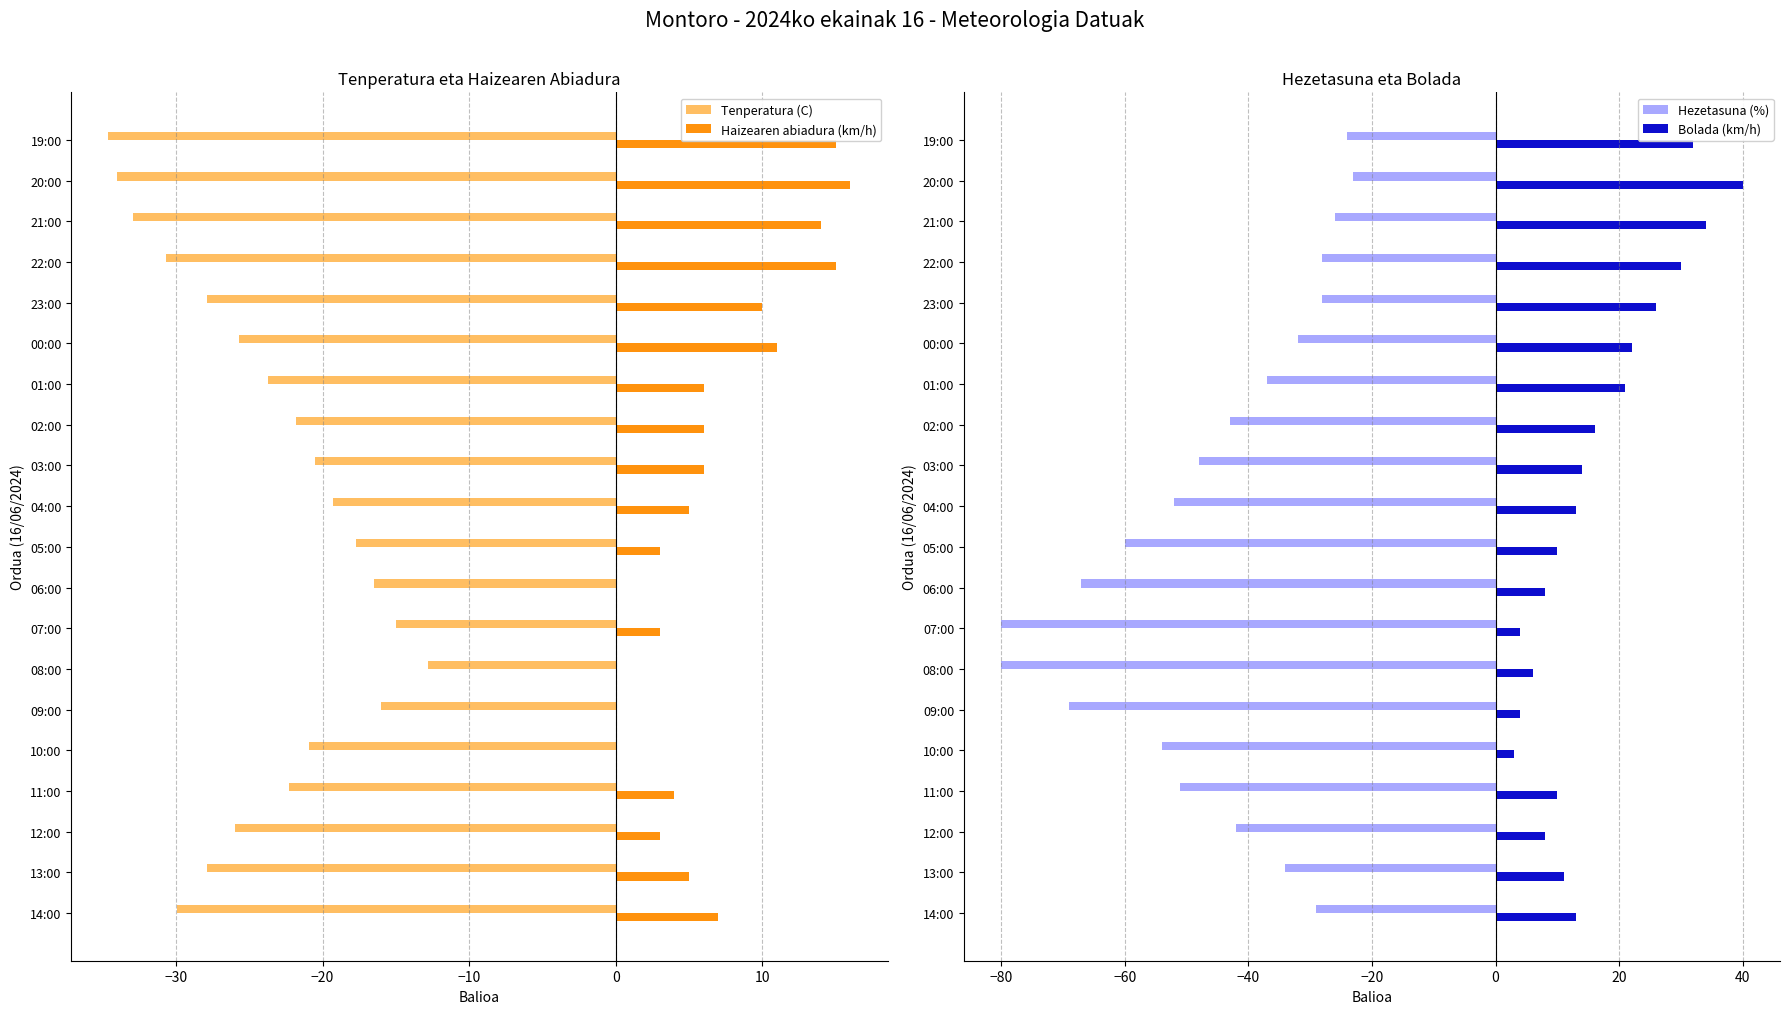

Rank the series by their maximum value, from highest to lowest.

Bolada (km/h), Haizearen abiadura (km/h), Tenperatura (C), Hezetasuna (%)